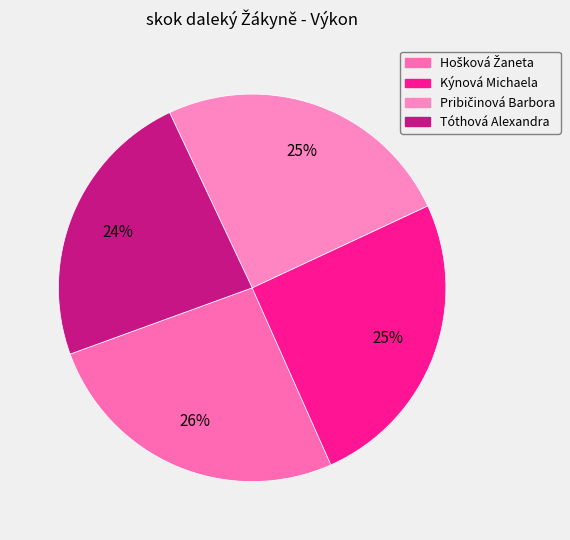

Which category has the smallest portion of the pie?

Tóthová Alexandra